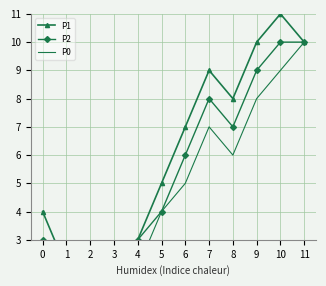

True or false: P1 and P2 cross at least once.

False